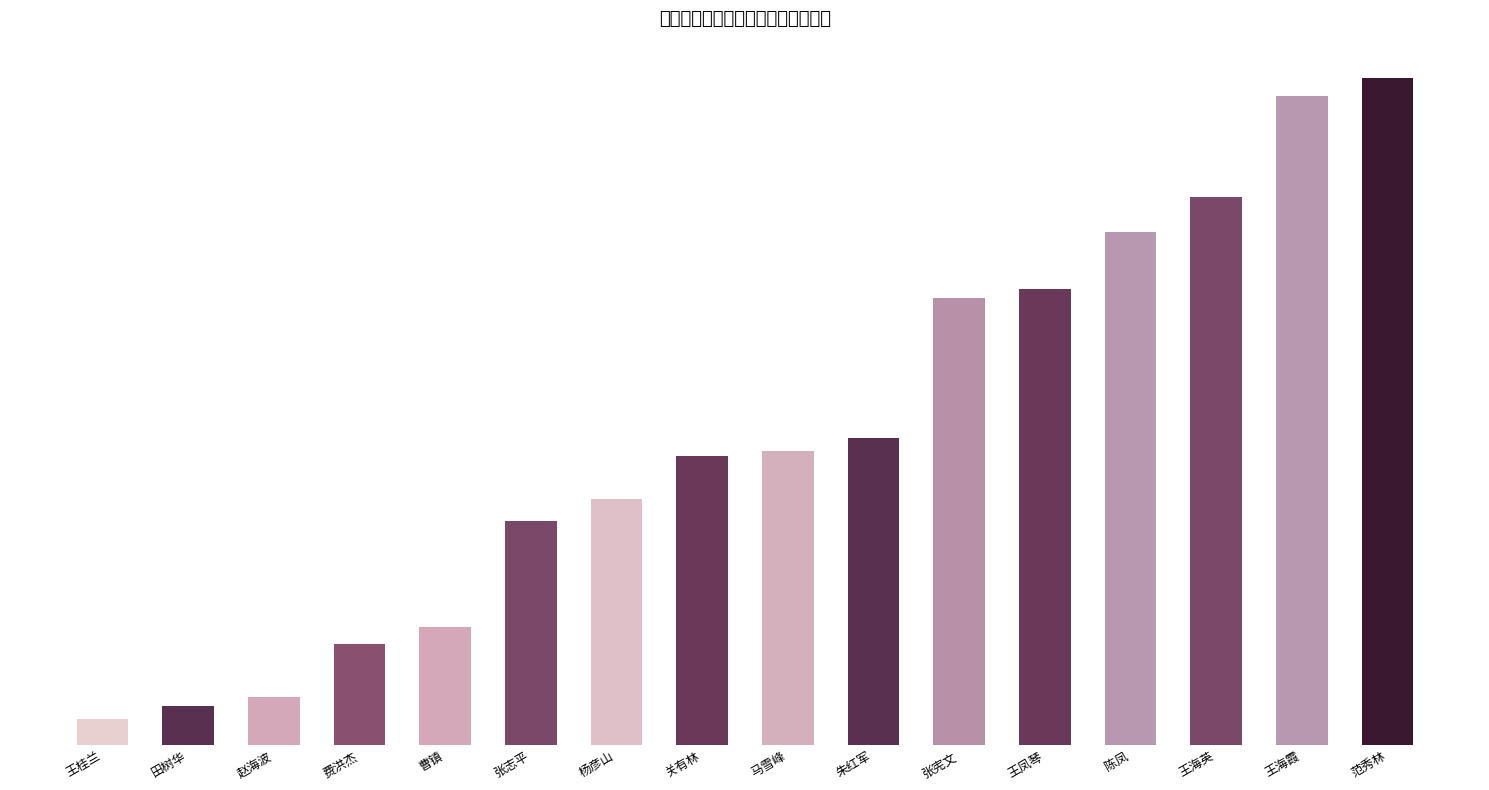

Reading left to right, what are all the values shown in this chart?

序号: 王桂兰=1	田树华=2	赵海波=3	费洪杰=4	曹镇=5	张志平=6	杨彦山=7	关有林=8	马雪峰=9	朱红军=10	张宪文=11	王凤琴=12	陈凤=13	王海英=14	王海霞=15	范秀林=16
顺序号: 王桂兰=6	田树华=9	赵海波=11	费洪杰=23	曹镇=27	张志平=51	杨彦山=56	关有林=66	马雪峰=67	朱红军=70	张宪文=102	王凤琴=104	陈凤=117	王海英=125	王海霞=148	范秀林=152